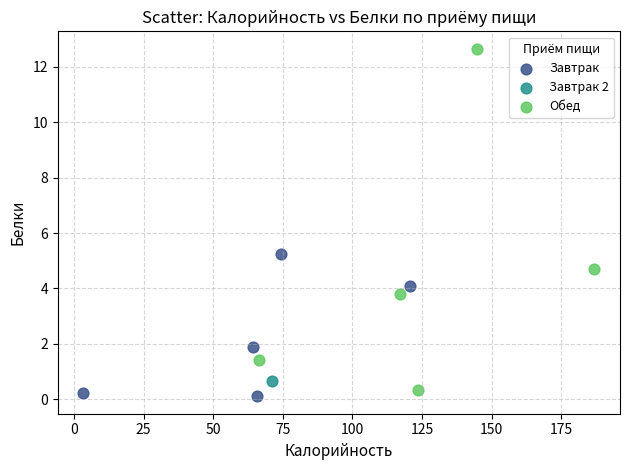

What are all the series names shown in the legend?

Завтрак, Завтрак 2, Обед